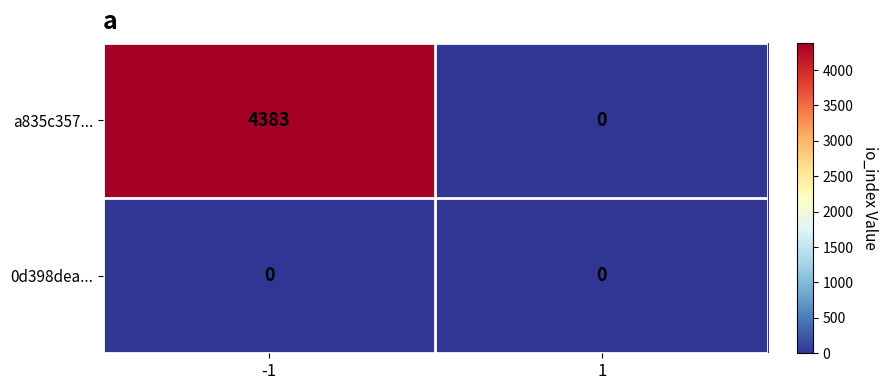

What is the total value across all series at -1?

4383